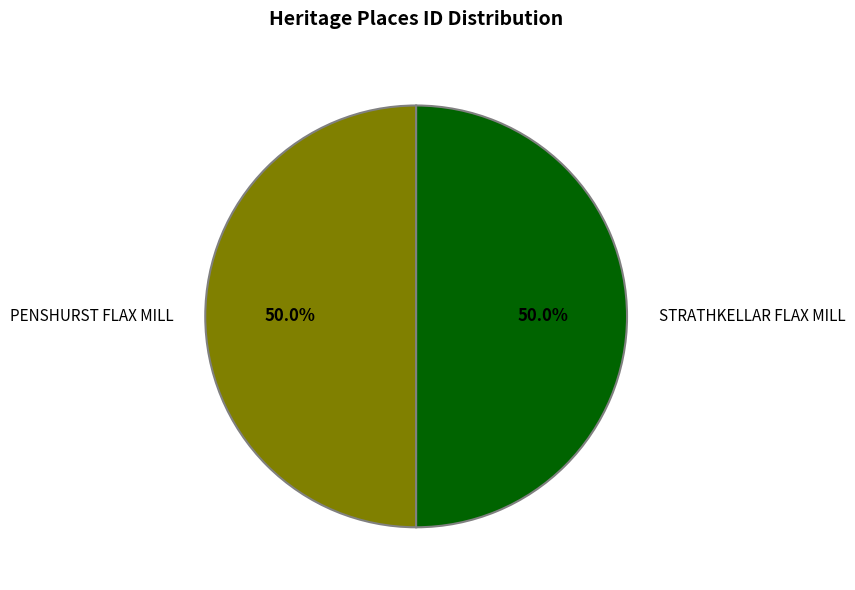

Approximately how many times larger is the value at STRATHKELLAR FLAX MILL compared to PENSHURST FLAX MILL?

1.0